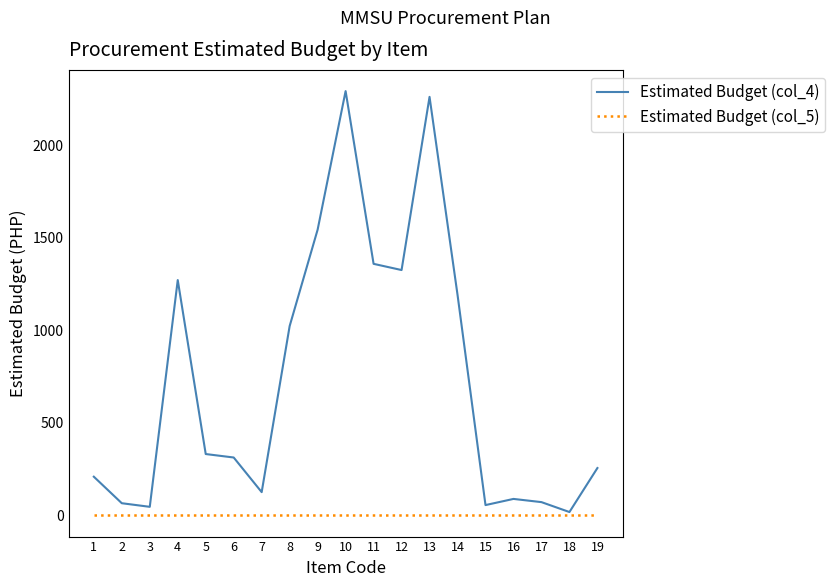

What is the maximum value shown in the chart?

2293.2